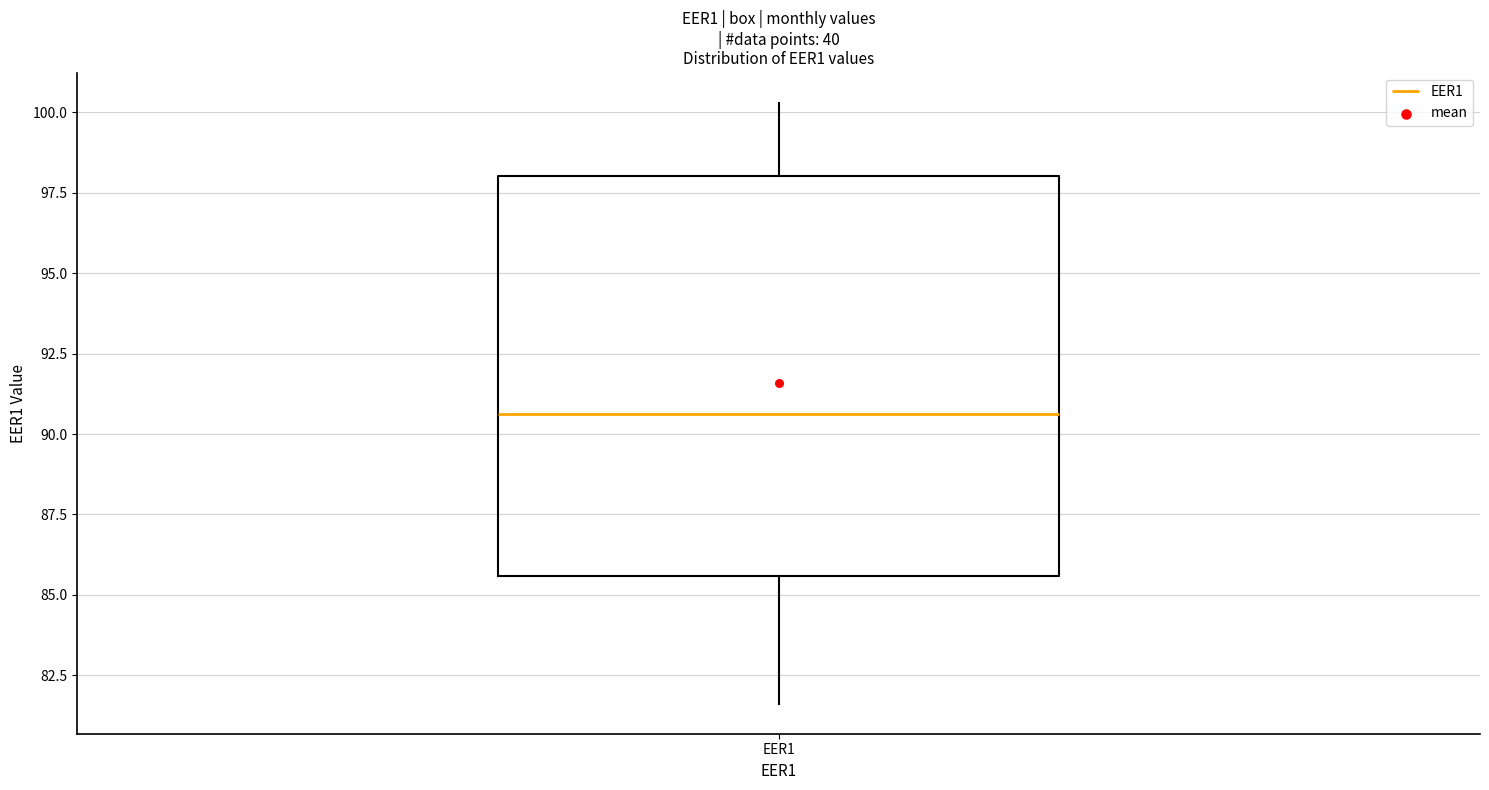

Where is the upper edge of the box for EER1 on the y-axis? The values are not printed on the chart, so give them approximately, as read against the axis.

98.0